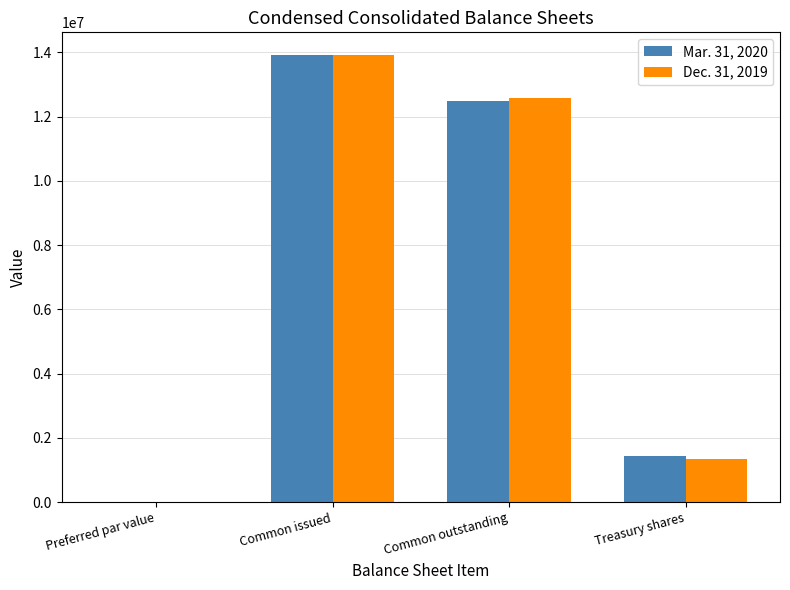

At which category is the sum across all series the highest?

Common issued